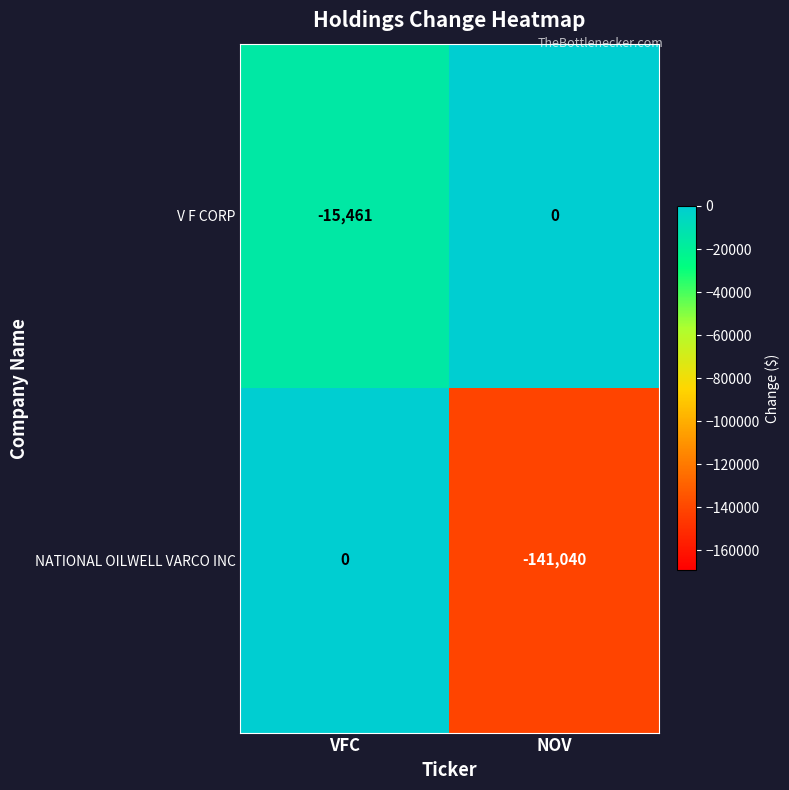

What is the difference between the maximum and minimum values in the V F CORP series?

15461